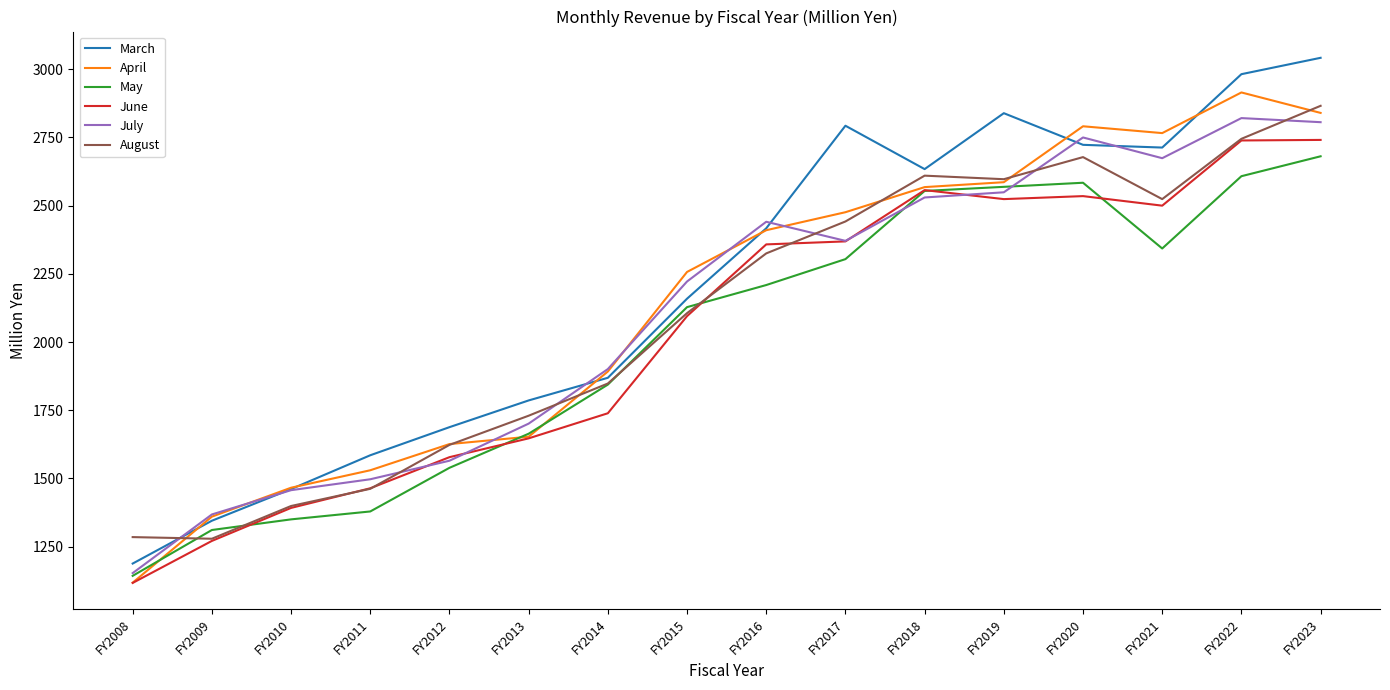

At how many categories does at least one series exceed 2138?

9